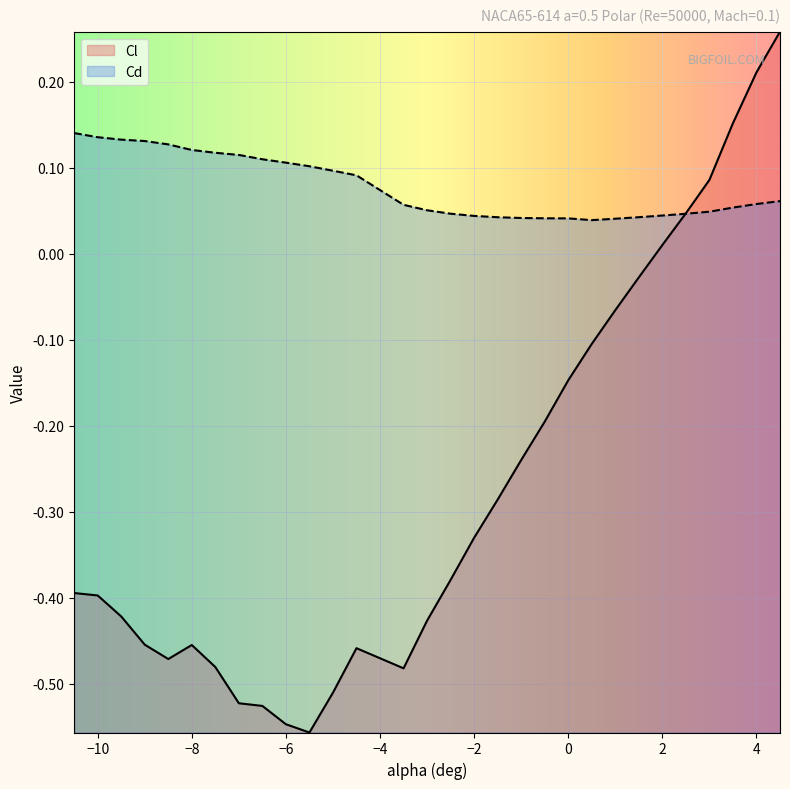

At which category does the chart reach its peak across all series?

4.5